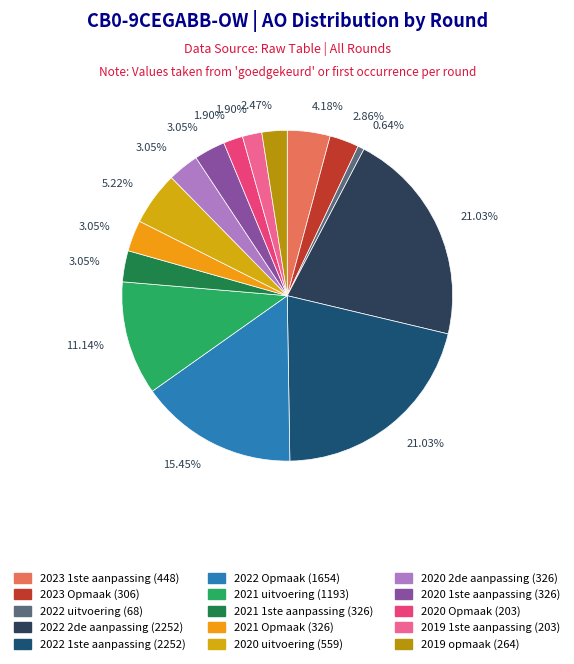

True or false: 2022 2de aanpassing accounts for 21% of the total.

True